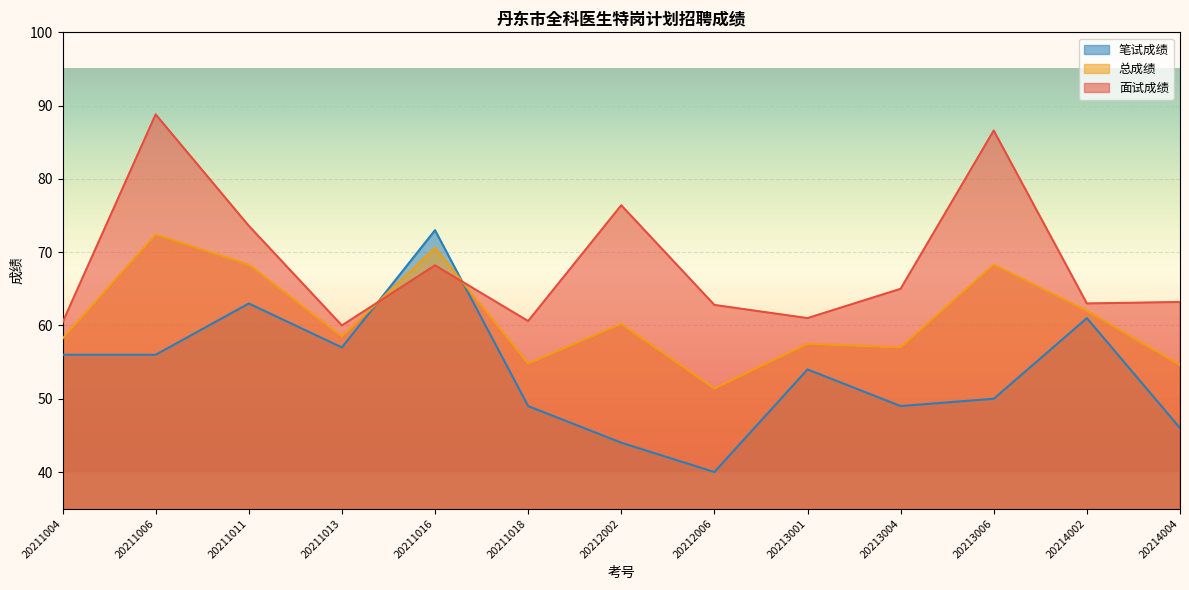

Reading left to right, what are all the values shown in this chart?

面试成绩: 60.4	88.8	73.6	60.0	68.2	60.6	76.4	62.8	61.0	65.0	86.6	63.0	63.2
总成绩: 58.2	72.4	68.3	58.5	70.6	54.8	60.2	51.4	57.5	57.0	68.3	62.0	54.6
笔试成绩: 56.0	56.0	63.0	57.0	73.0	49.0	44.0	40.0	54.0	49.0	50.0	61.0	46.0